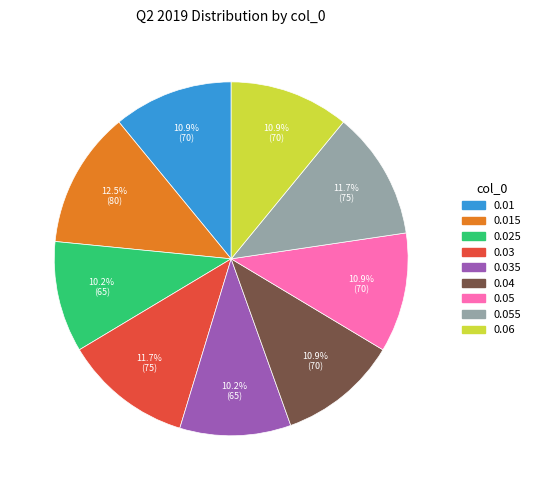

Which slice is the largest?

0.015